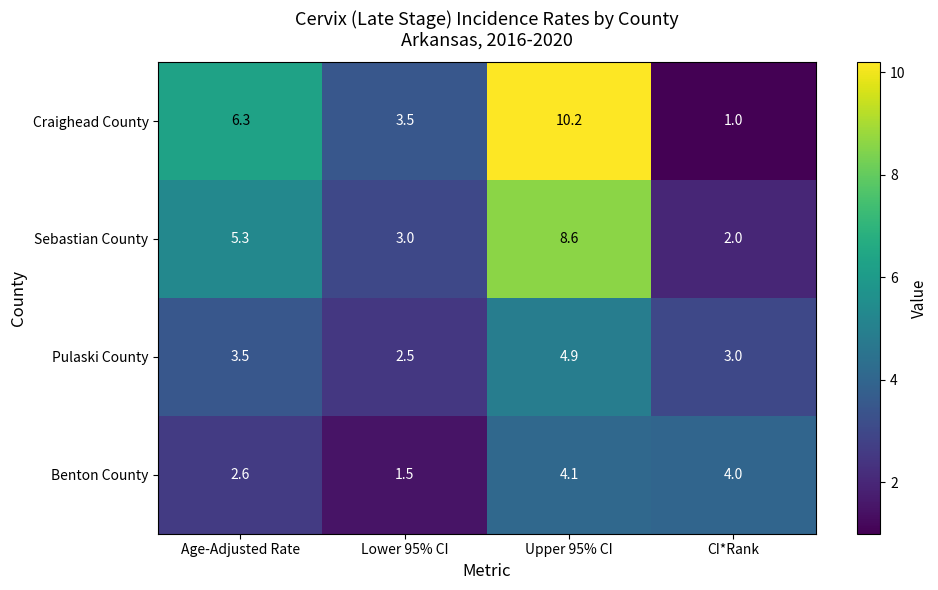

What is the sum of all Benton County values?

12.2